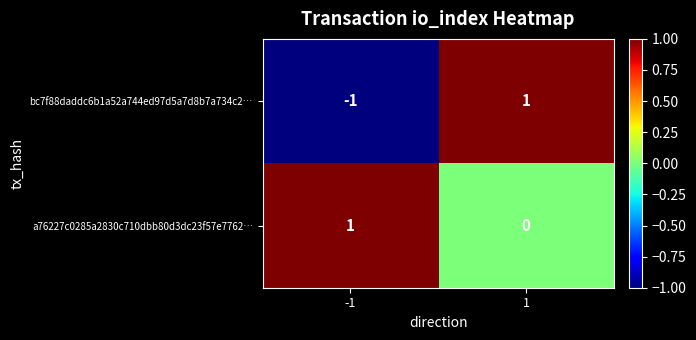

Rank the series by their average value, from highest to lowest.

a76227c0285a2830c710dbb80d3dc23f57e7762…, bc7f88daddc6b1a52a744ed97d5a7d8b7a734c2…